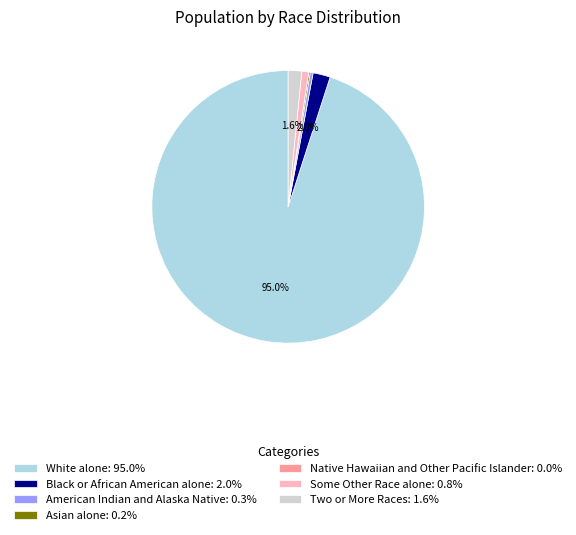

Is there any slice that represents more than half of the pie?

Yes